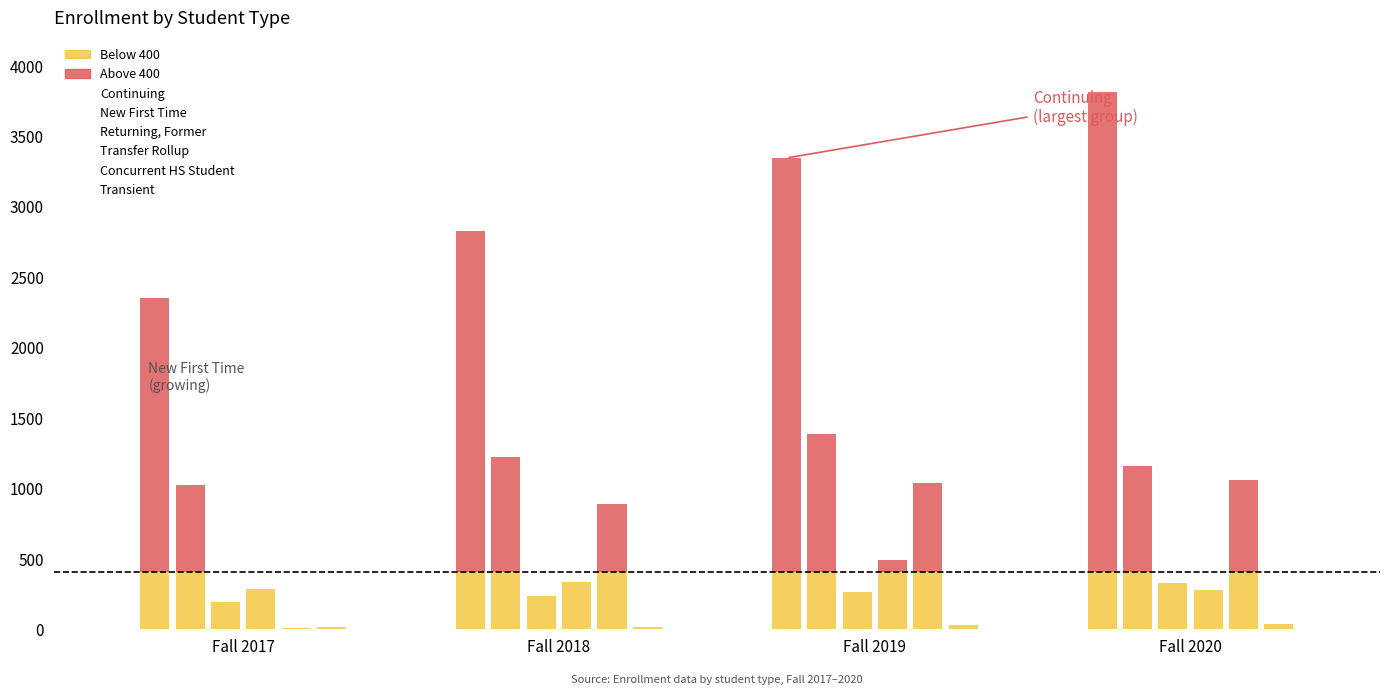

Is the value of Transfer Rollup at Fall 2020 greater than the value of Continuing at Fall 2020?

No